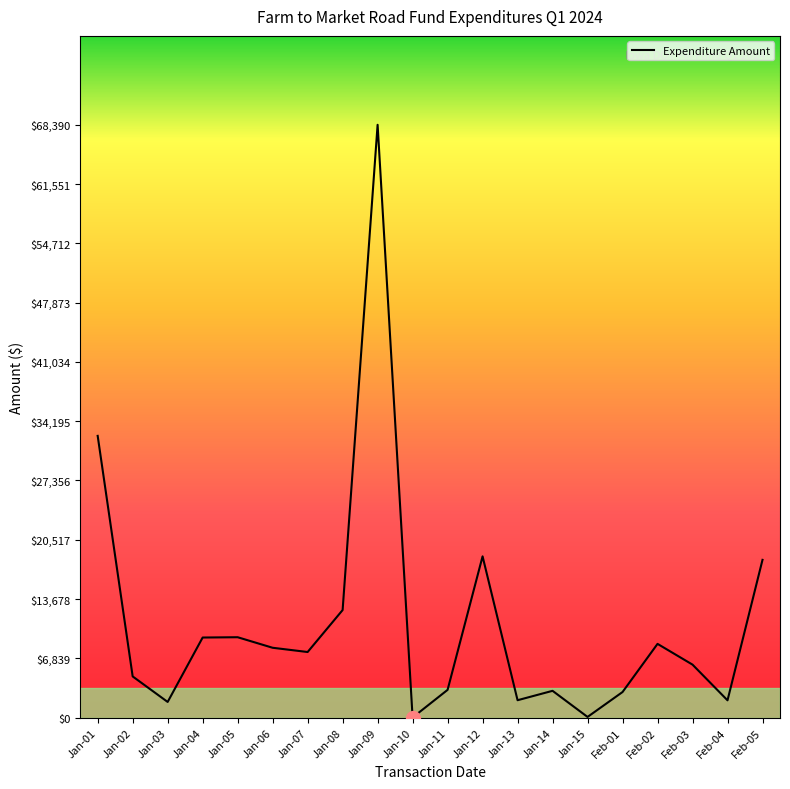

What is the greatest value displayed?

68390.0